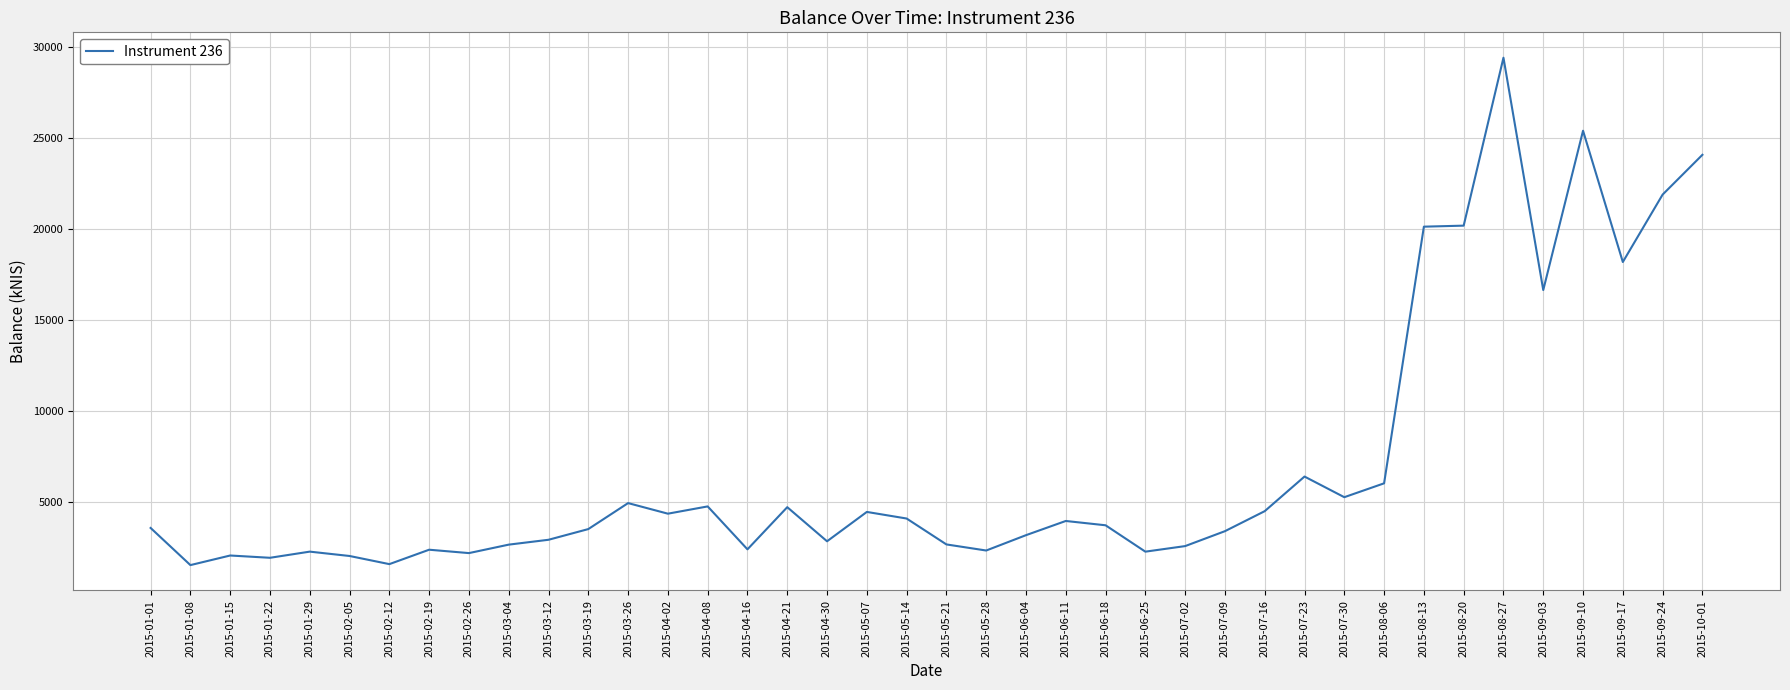

What is the average value?

7096.2